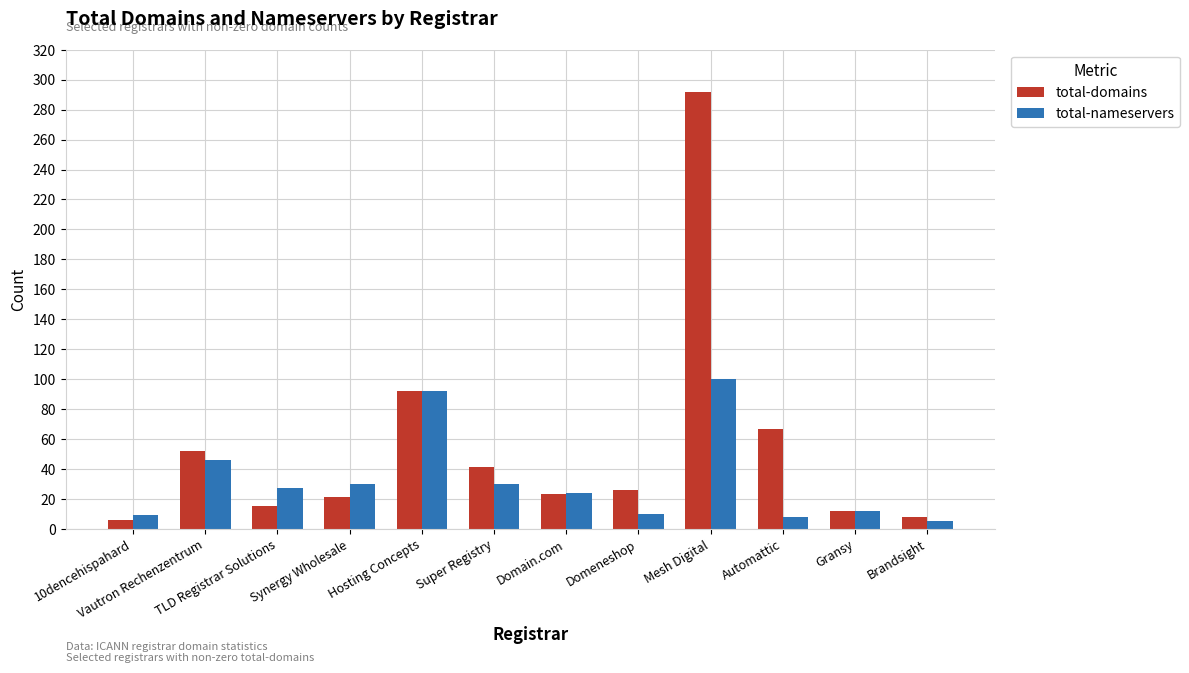

The total-nameservers series shows 38 at Mesh Digital. True or false?

False